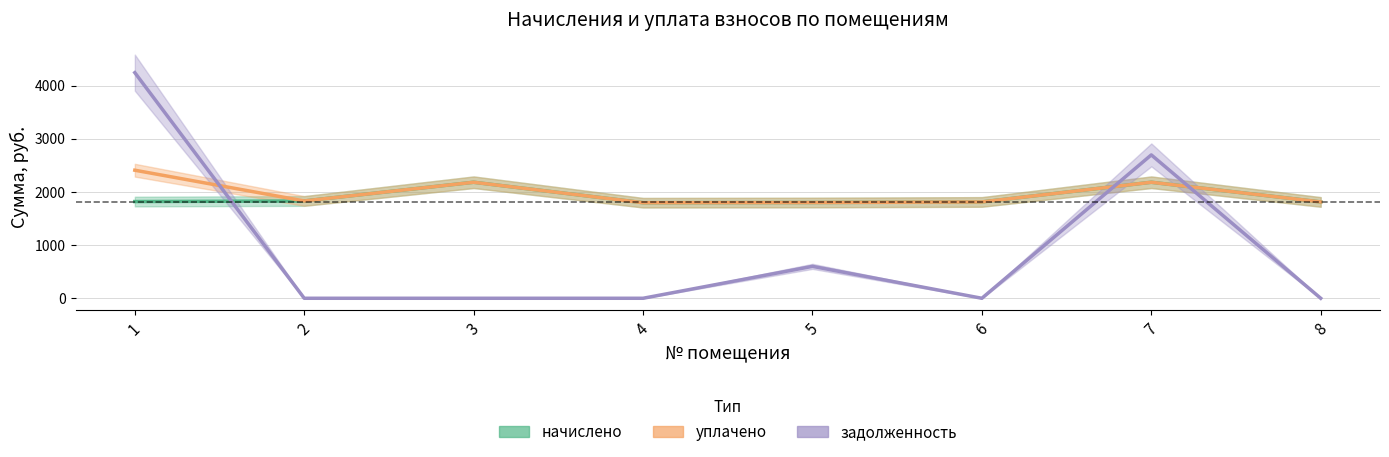

Which label corresponds to the smallest value in the chart?

2